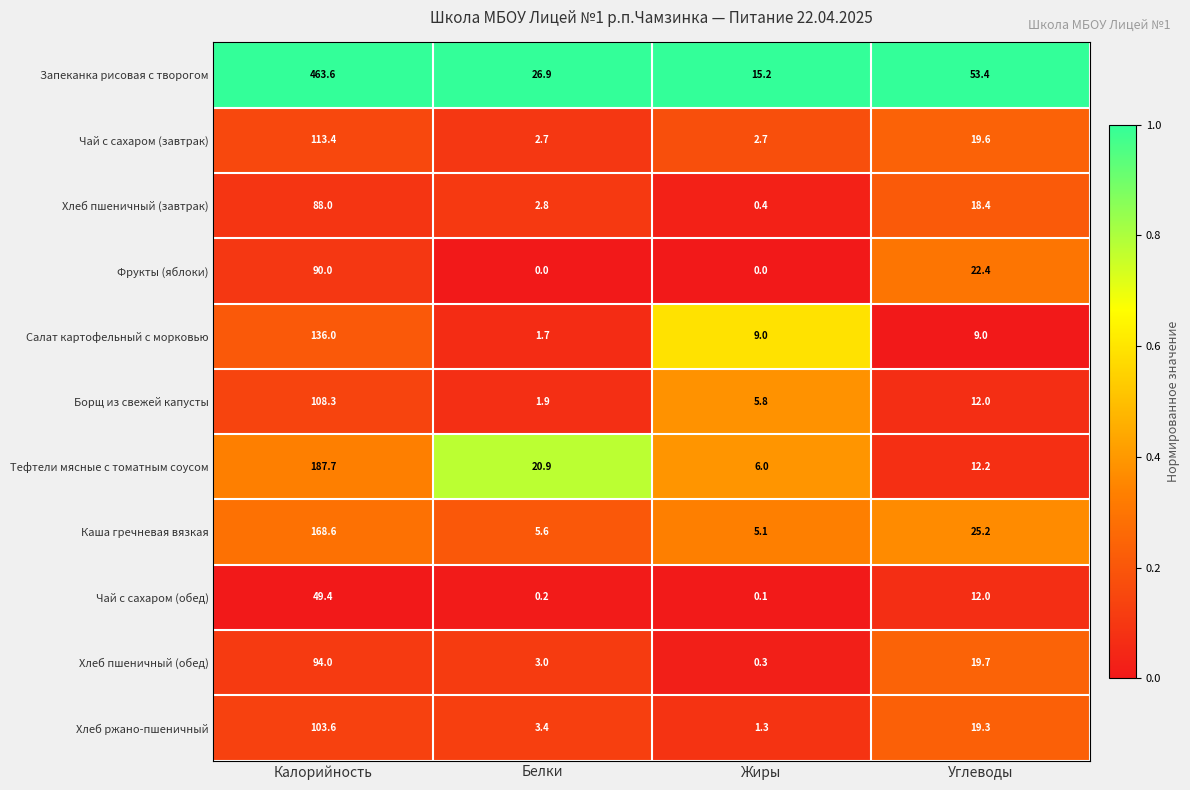

List the series in order of their peak value, highest first.

Запеканка рисовая с творогом, Тефтели мясные с томатным соусом, Каша гречневая вязкая, Салат картофельный с морковью, Чай с сахаром (завтрак), Борщ из свежей капусты, Хлеб ржано-пшеничный, Хлеб пшеничный (обед), Фрукты (яблоки), Хлеб пшеничный (завтрак), Чай с сахаром (обед)